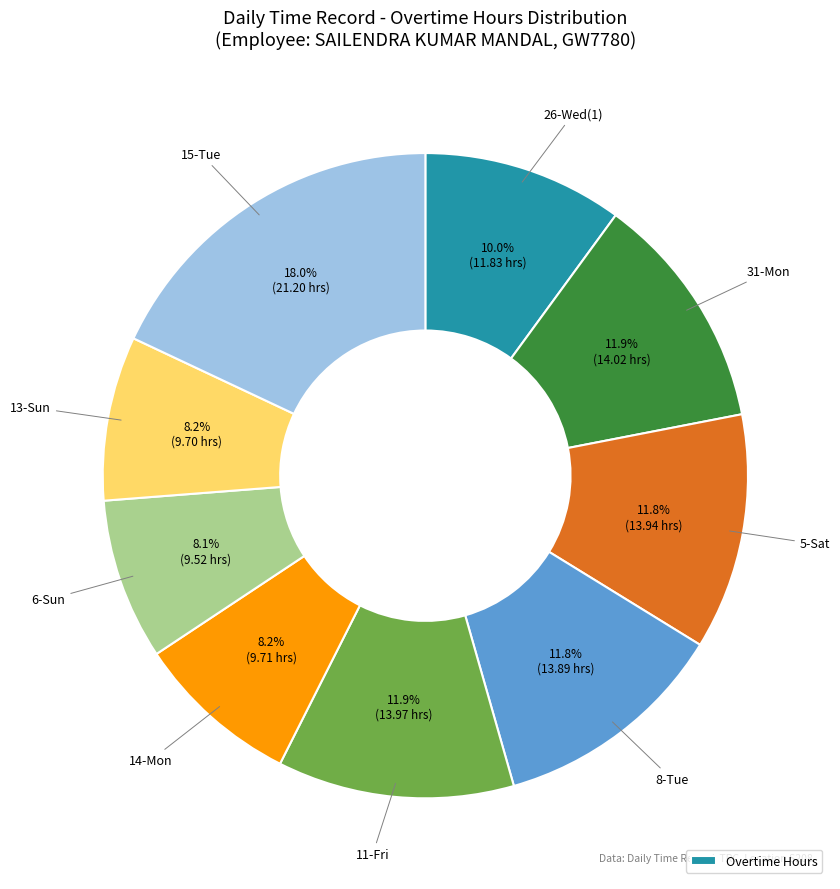

To the nearest percent, what is the difference between the largest and smallest slice percentages?

10%